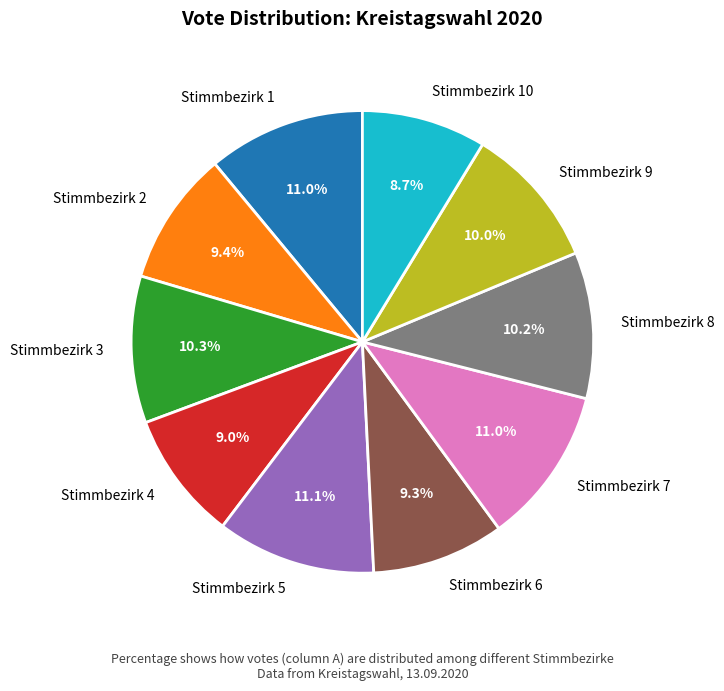

What is the ratio of the value at Stimmbezirk 5 to the value at Stimmbezirk 10?

1.3